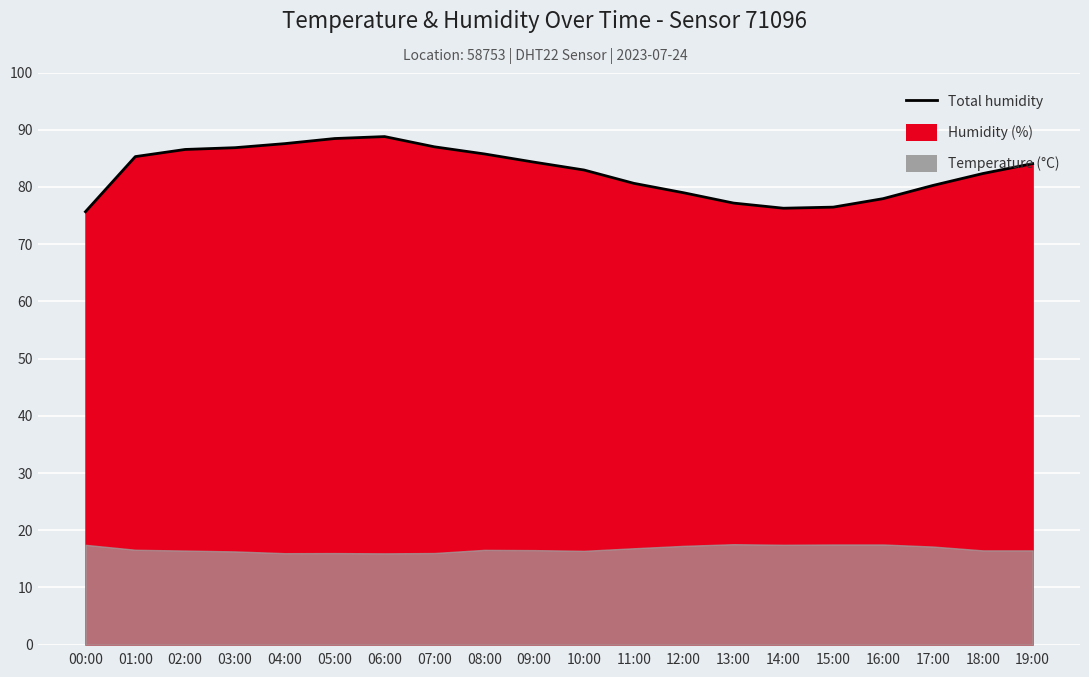

At which label is the value closest to 82?

18:00